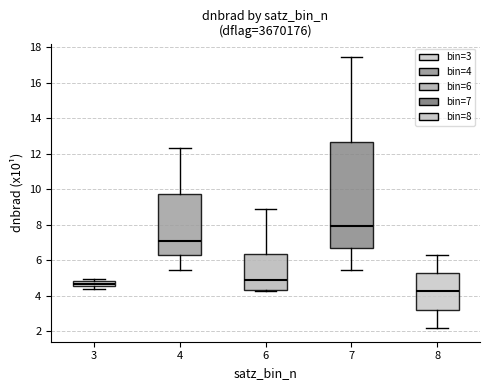

Comparing the boxes themselves (not the whiskers), which one is the tallest?

7